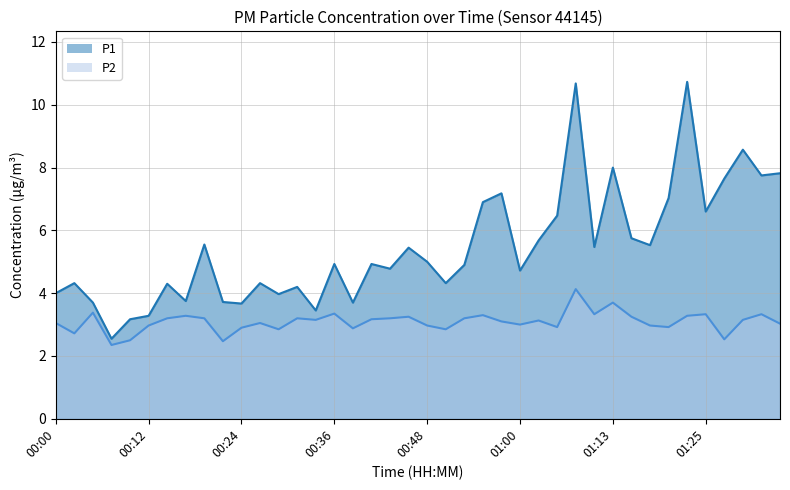

What value does the P2 series have at 00:02?

2.7